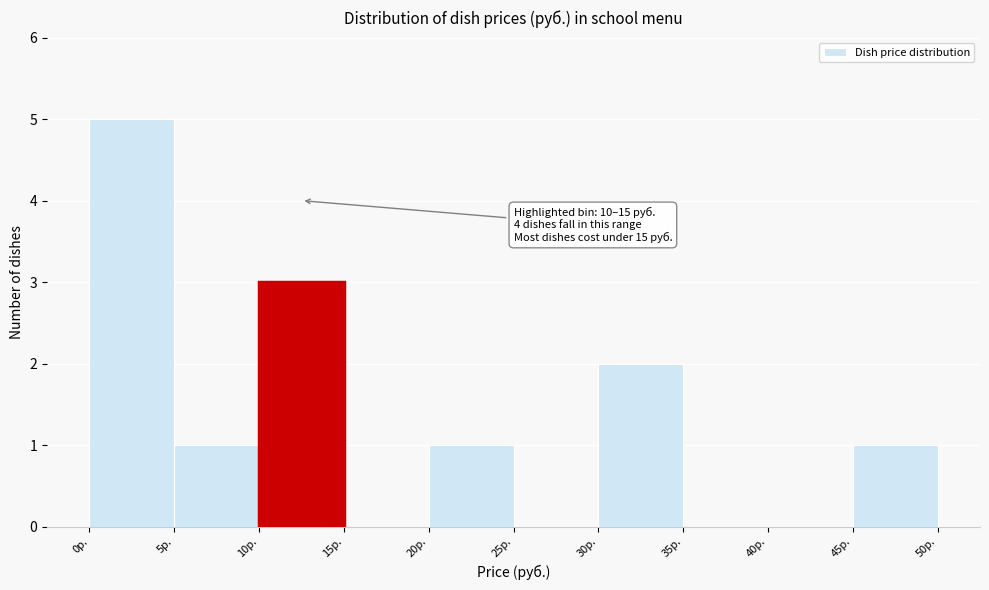

Over which range of the x-axis is the bar tallest?

0 to 5